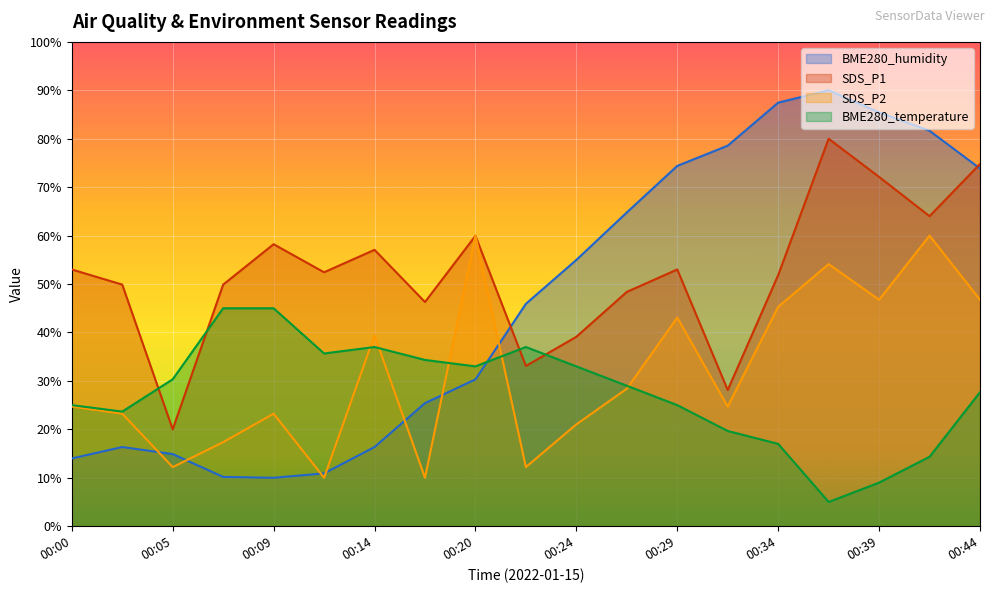

What is the difference between the highest and lowest values at 00:14?

40.7